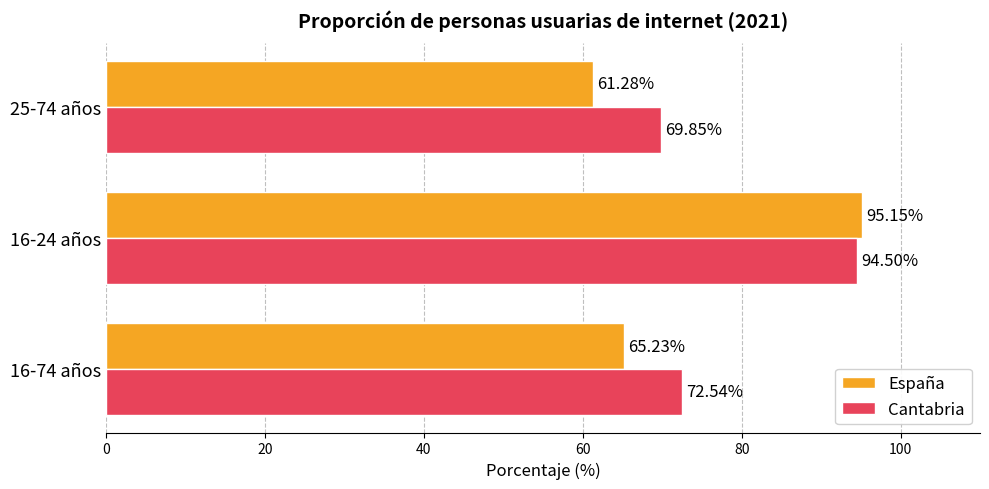

What is the sum of all Cantabria values?

236.9